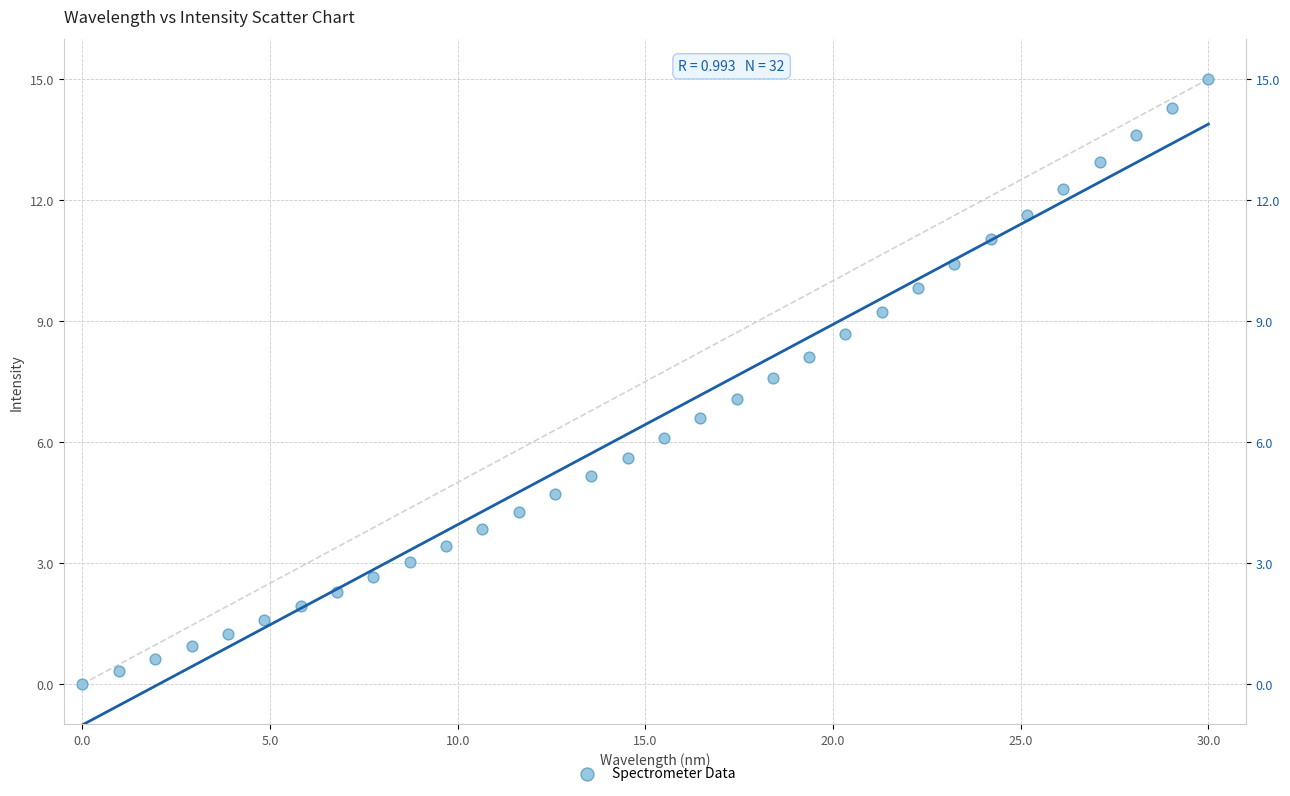

What is the range of X values (max minus min)?

30.0